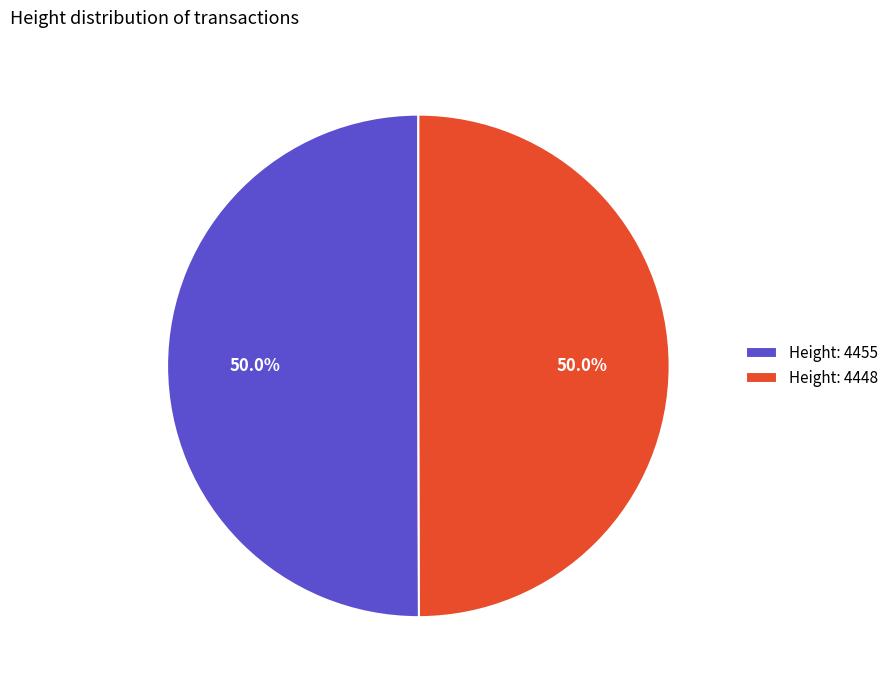

How many segments does this pie chart have?

2